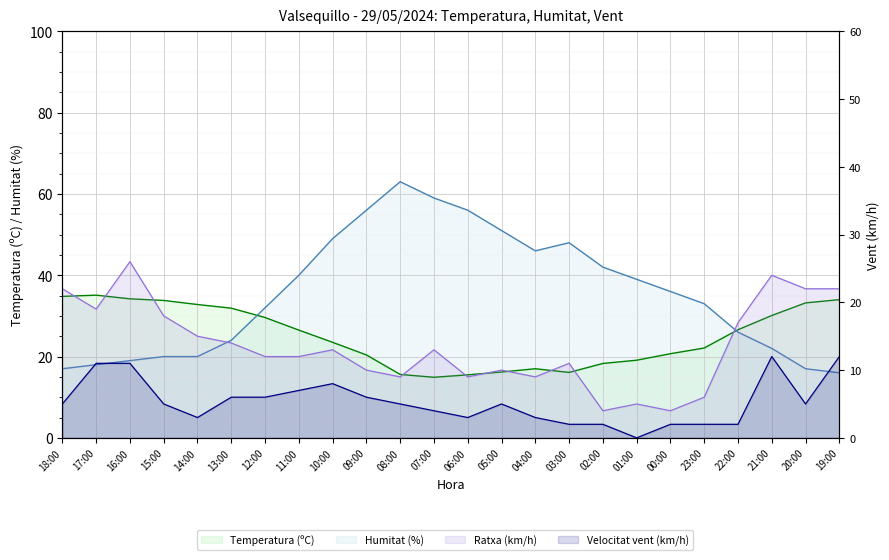

What is the spread (max minus min) of values at 02:00?

40.0